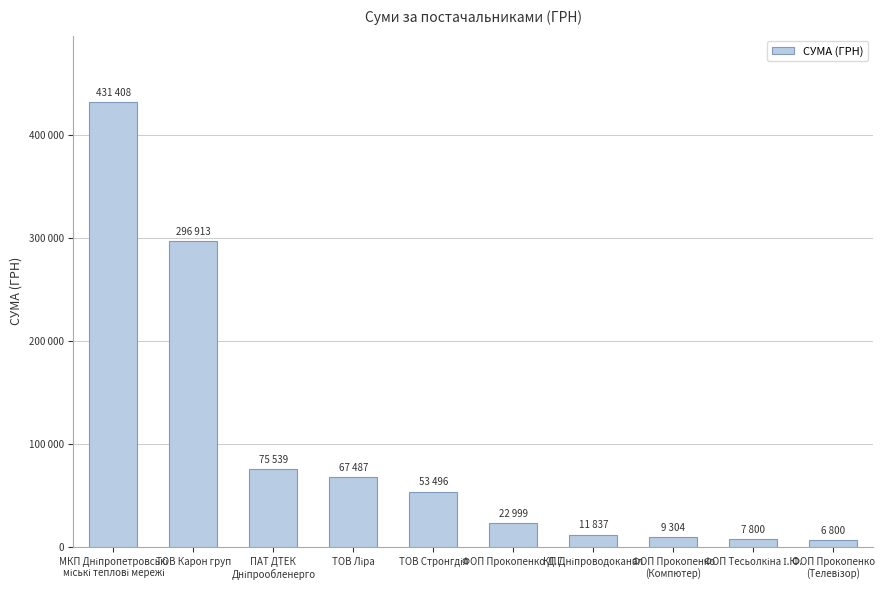

What is the difference between the maximum and minimum values?

424608.2